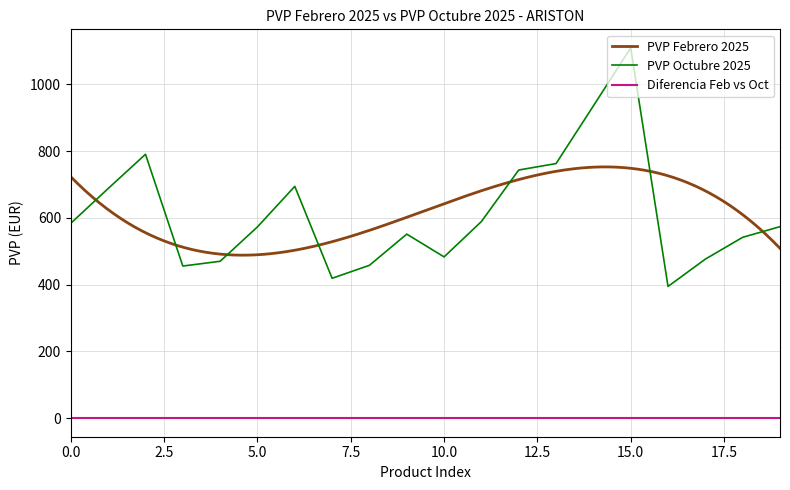

The value of PVP Octubre 2025 at 15.0 is 1682.2. True or false?

False